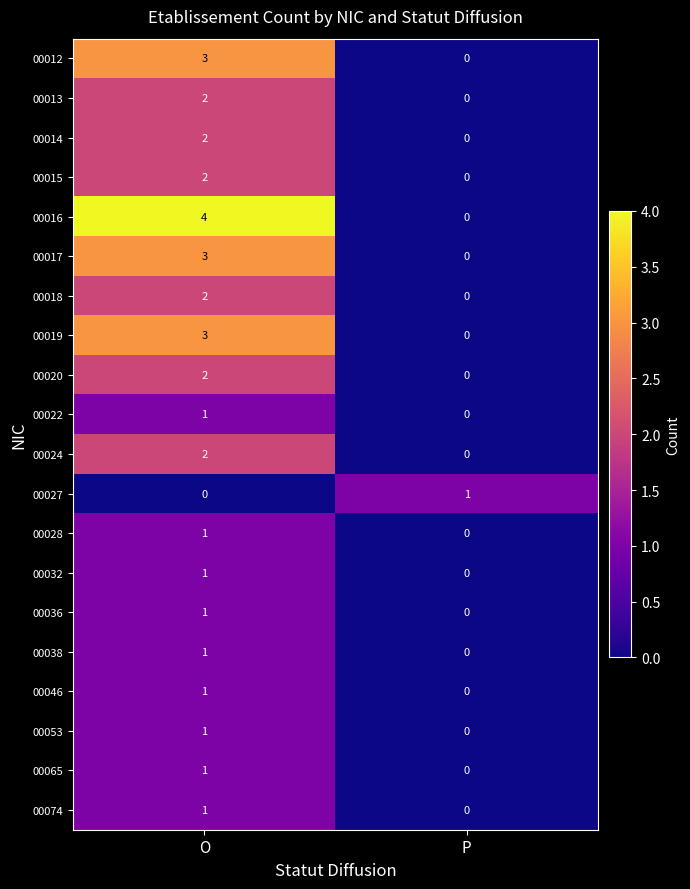

The 00016 series shows 4 at O. True or false?

True